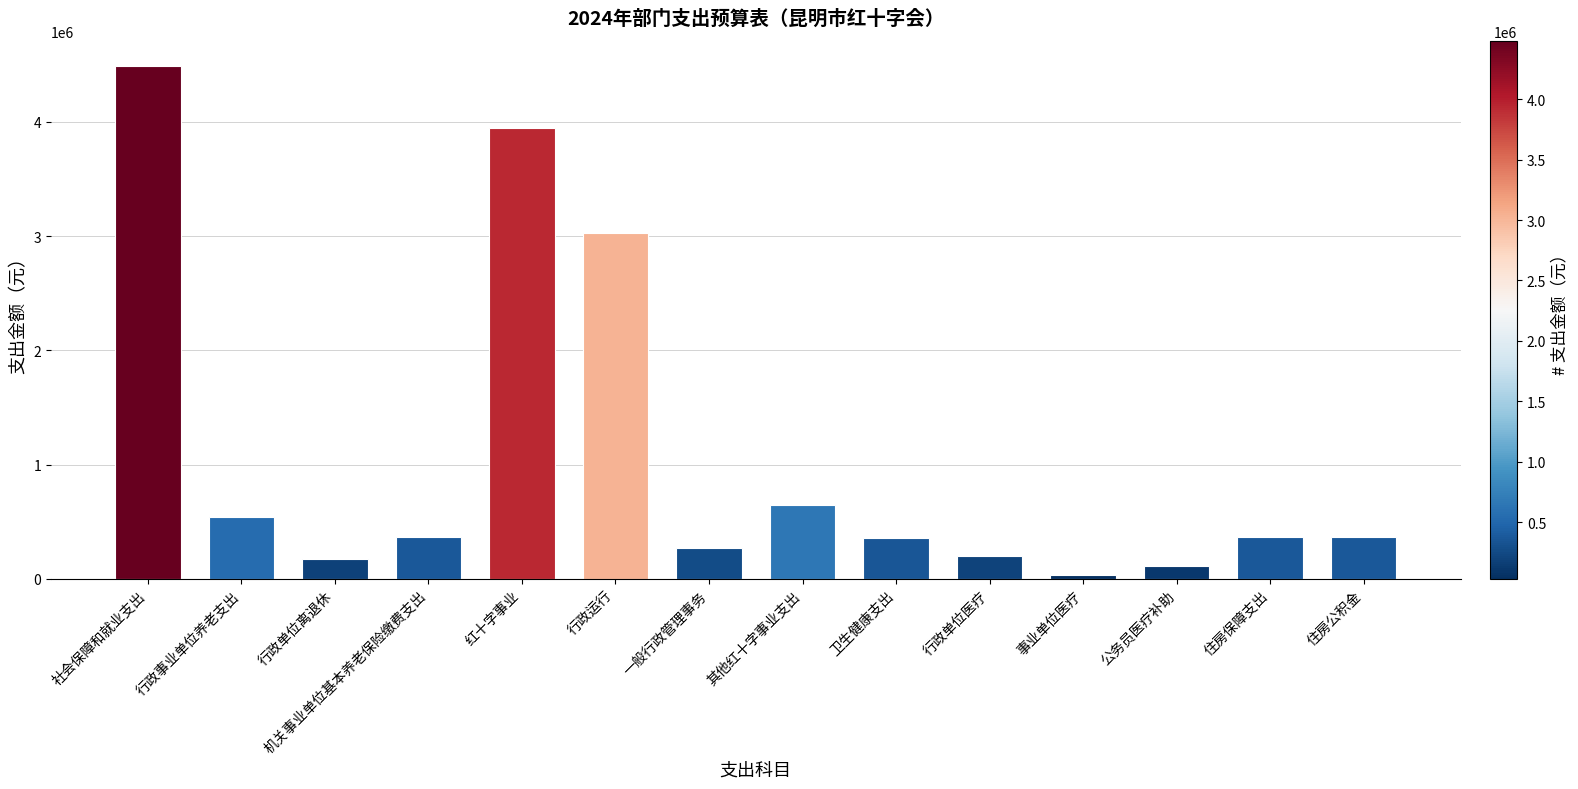

How many categories are shown in the chart?

14